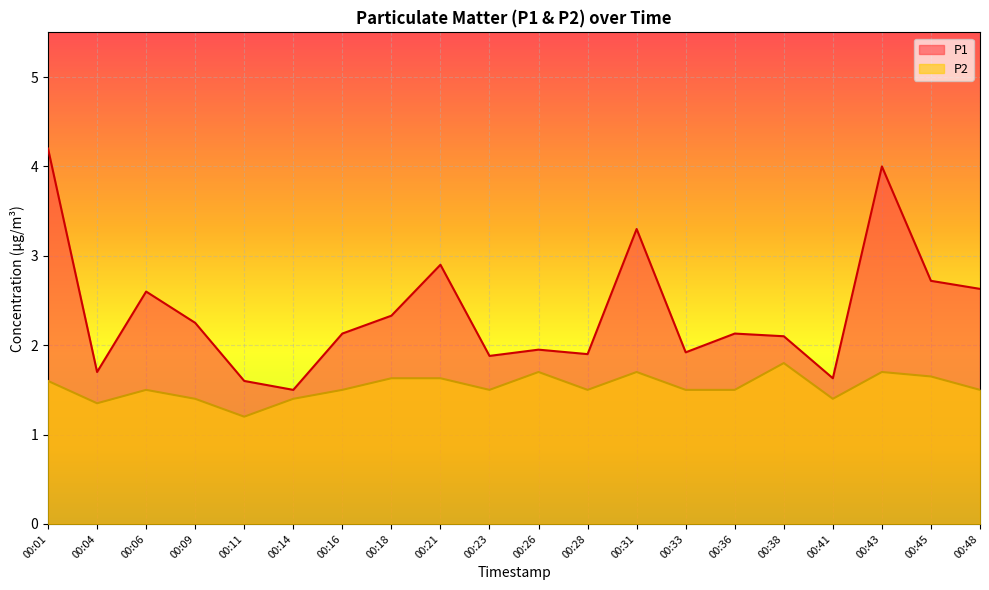

Which series has the largest range (max minus min)?

P1